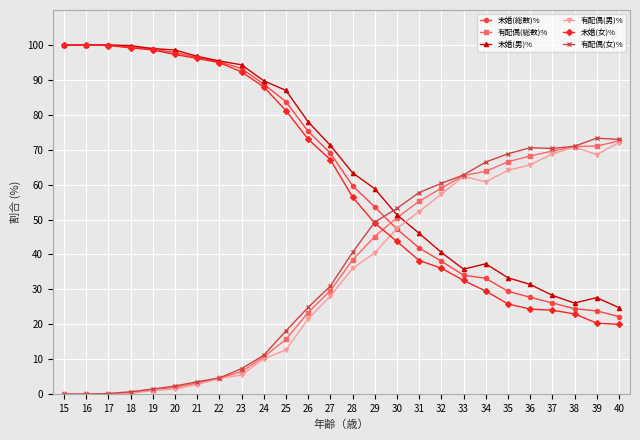

How many data points in 有配偶(女)% are above 40?

13